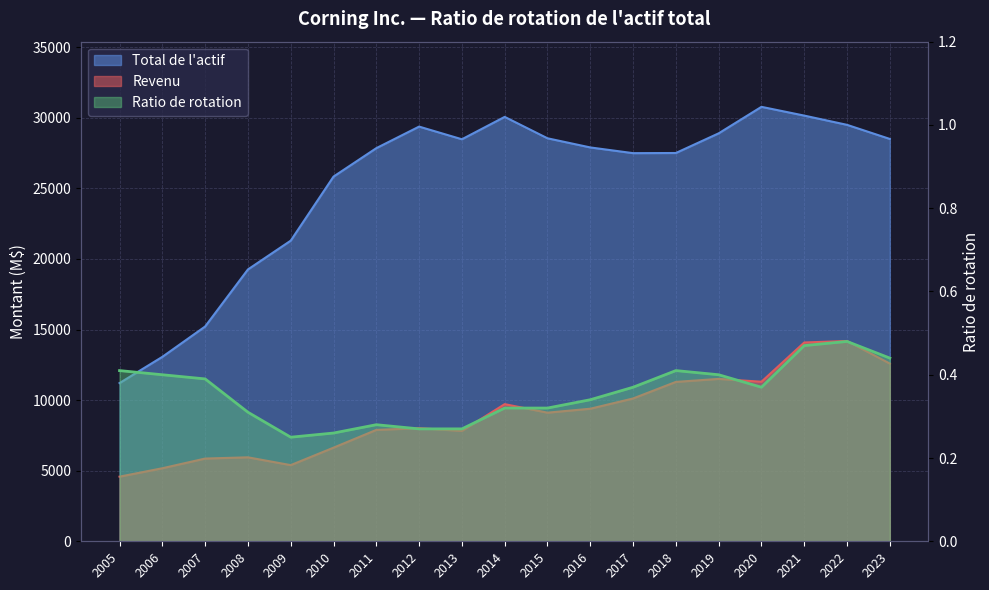

What is the minimum value for Ratio de rotation?

0.2